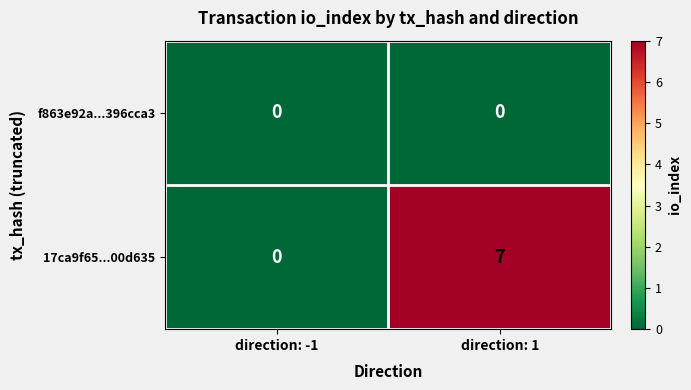

How many series are shown in this chart?

2